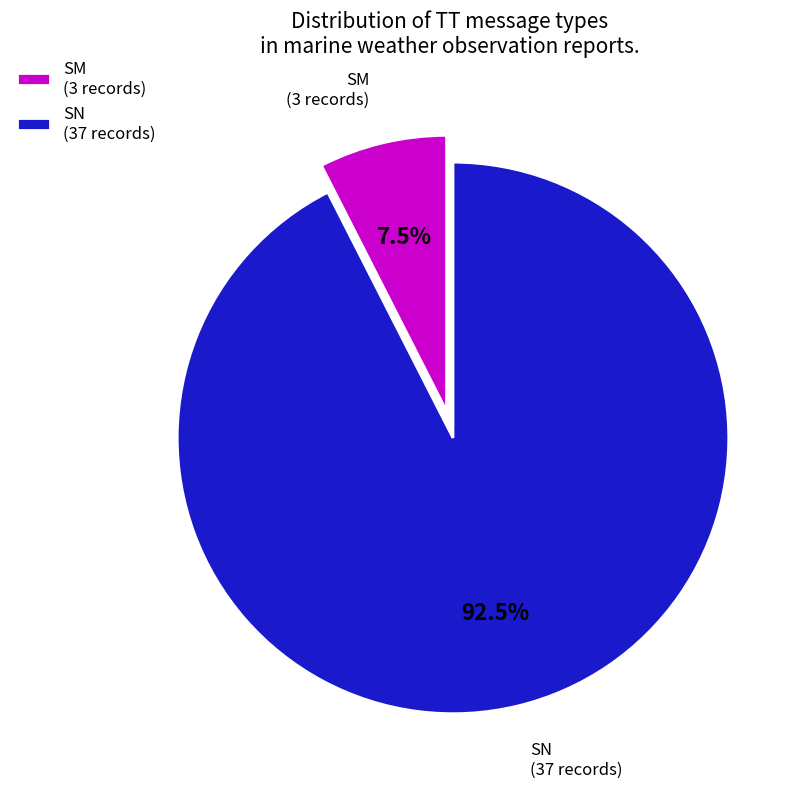

Between SN and SM, which is larger?

SN